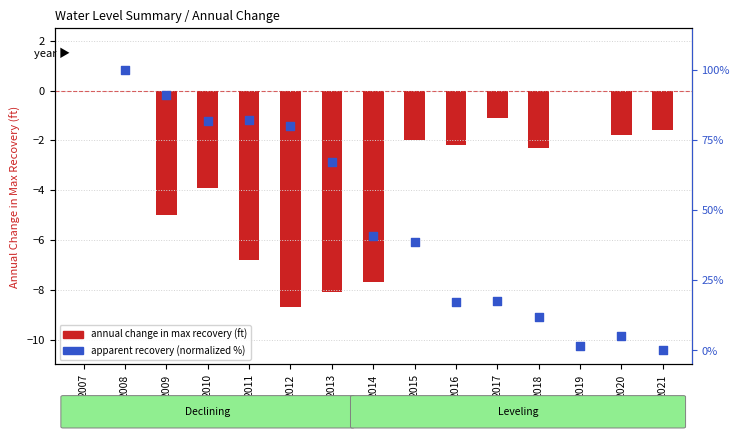

Between 2014 and 2008, which is larger?

2008